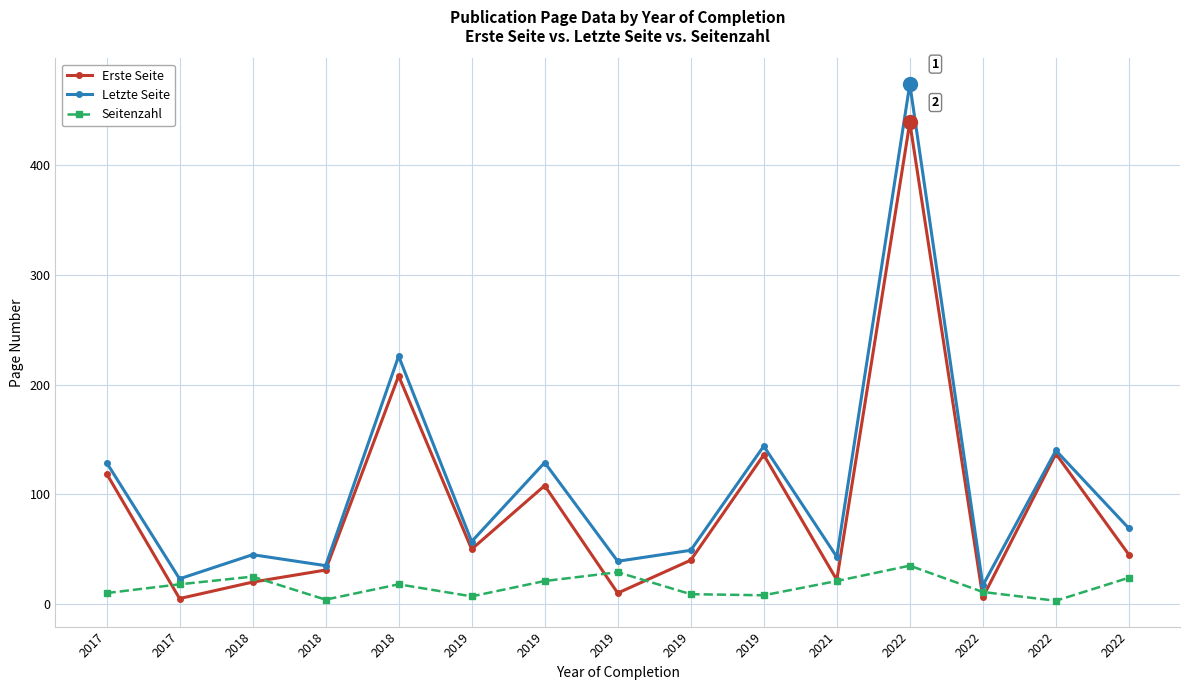

How many lines are shown in the chart?

3